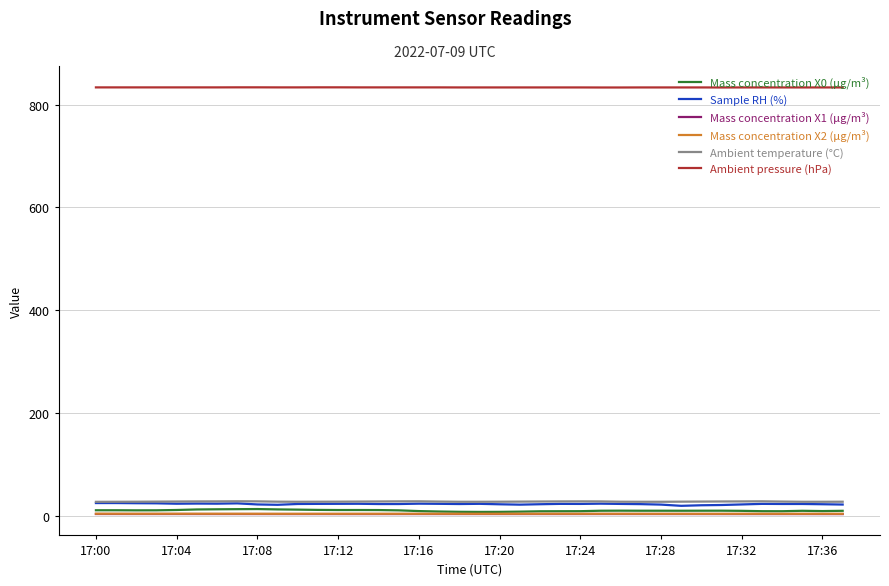

True or false: Ambient pressure (hPa) and Mass concentration X1 (μg/m³) cross at least once.

False